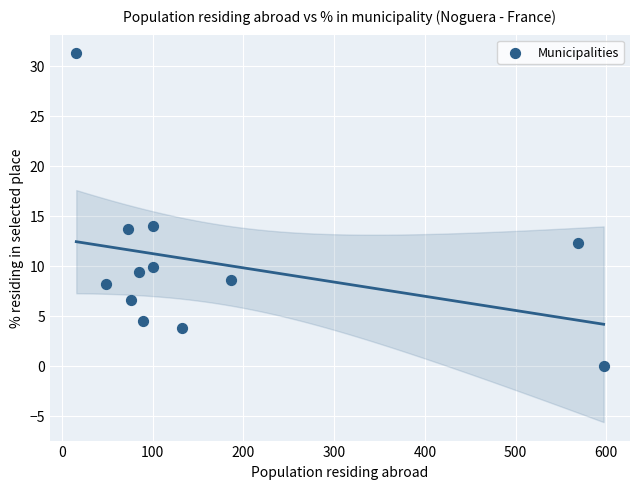

What is the average X value?

172.8